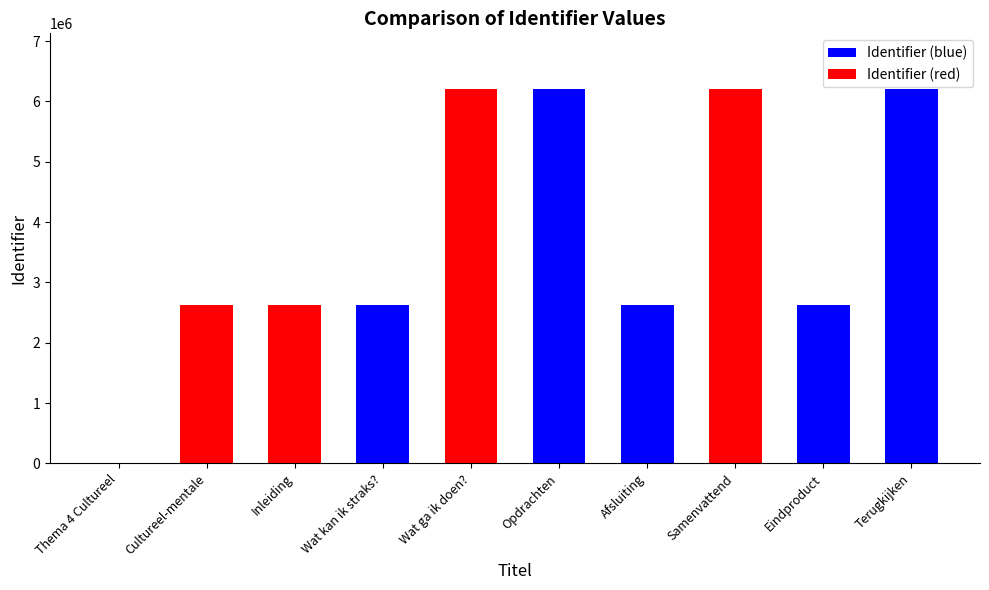

What is the sum of all values?

37910514